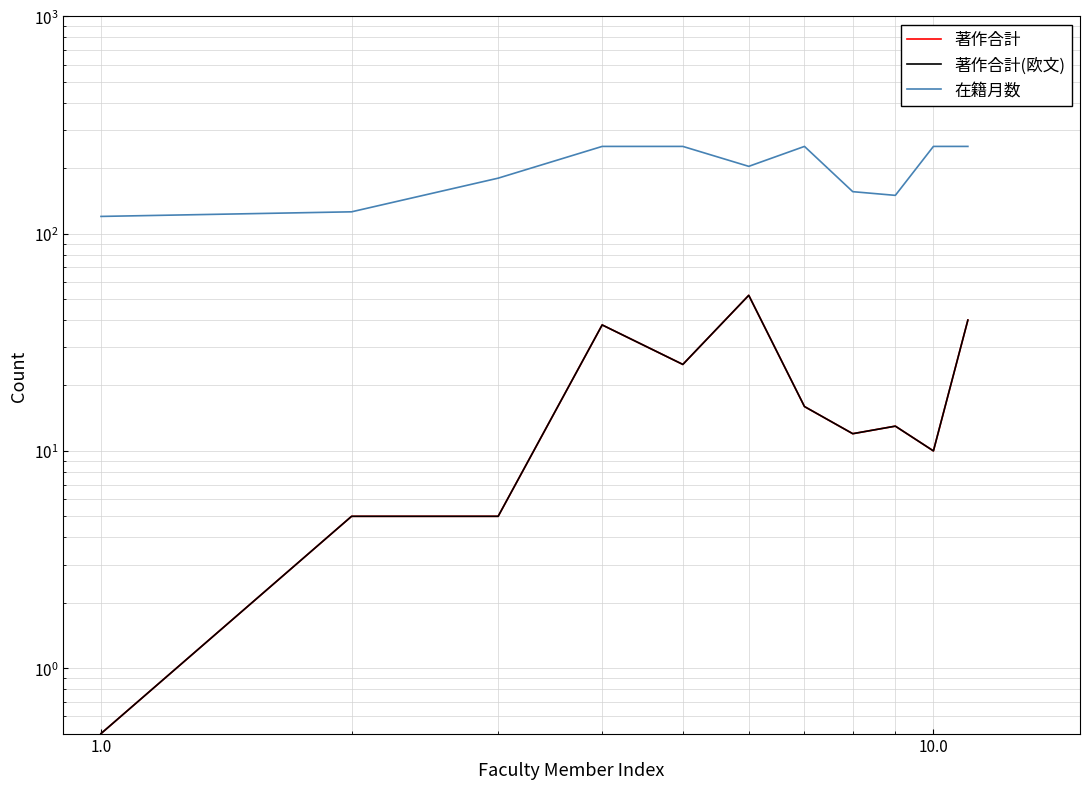

Reading right to left, extract all data points from this chart.

著作合計: 40.0	10.0	13.0	12.0	16.0	52.0	25.0	38.0	5.0	5.0	0.5
著作合計(欧文): 40.0	10.0	13.0	12.0	16.0	52.0	25.0	38.0	5.0	5.0	0.5
在籍月数: 252.0	252.0	150.0	156.0	252.0	204.0	252.0	252.0	180.0	126.0	120.0